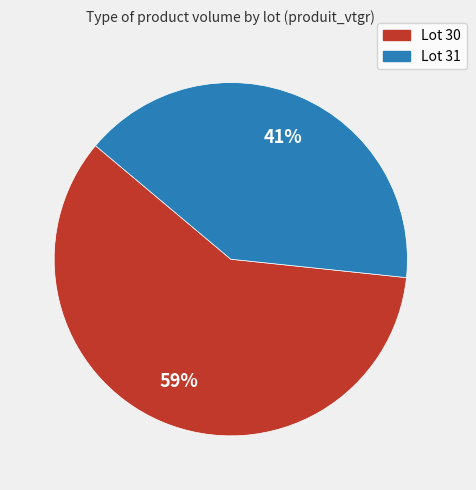

Which category accounts for the majority?

Lot 30